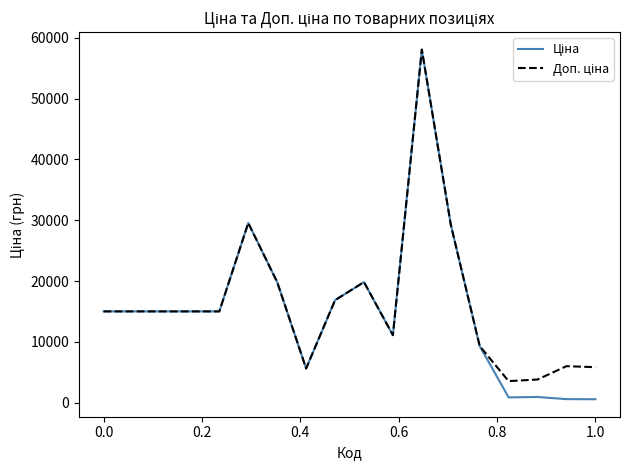

What is the greatest value displayed?

58037.0